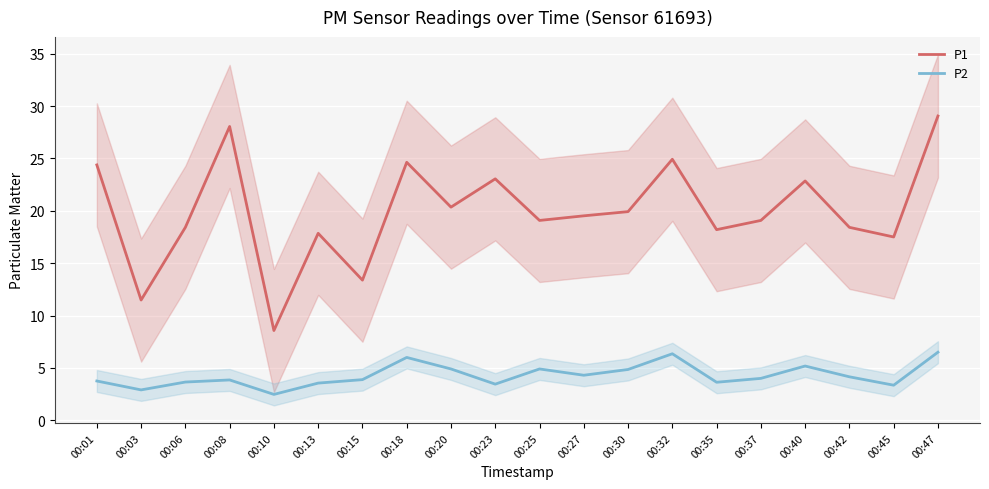

How many interior local peaks does the P2 series have?

5